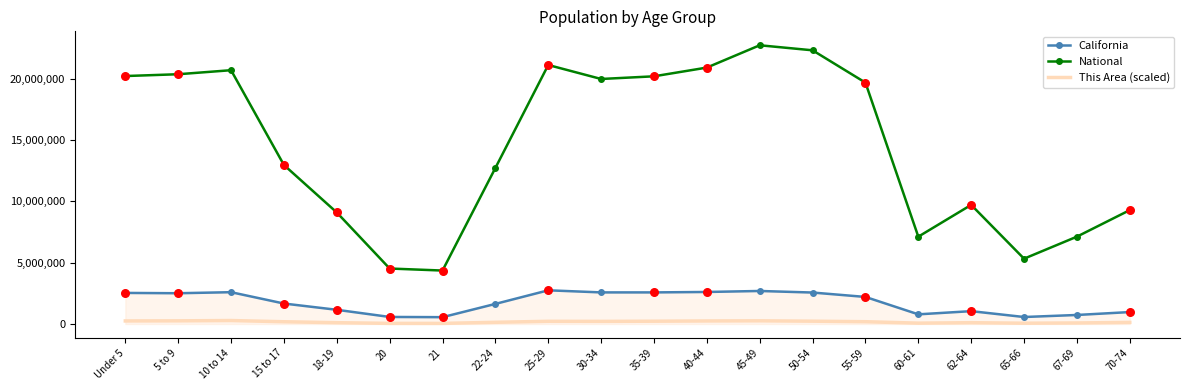

Which series has the largest total across all categories?

National